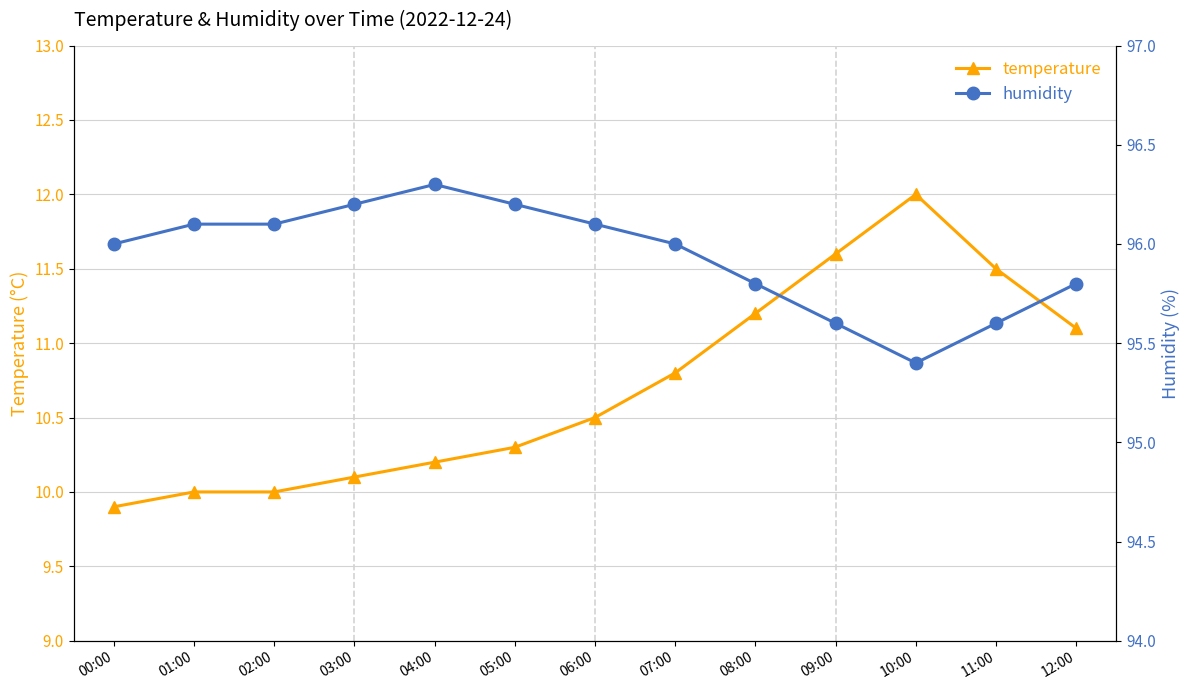

What is the difference between the maximum and second lowest values in the temperature series?

2.0